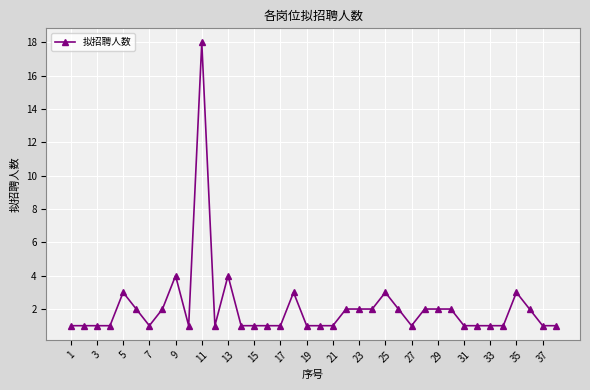

What is the difference between the second highest and second lowest values?

3